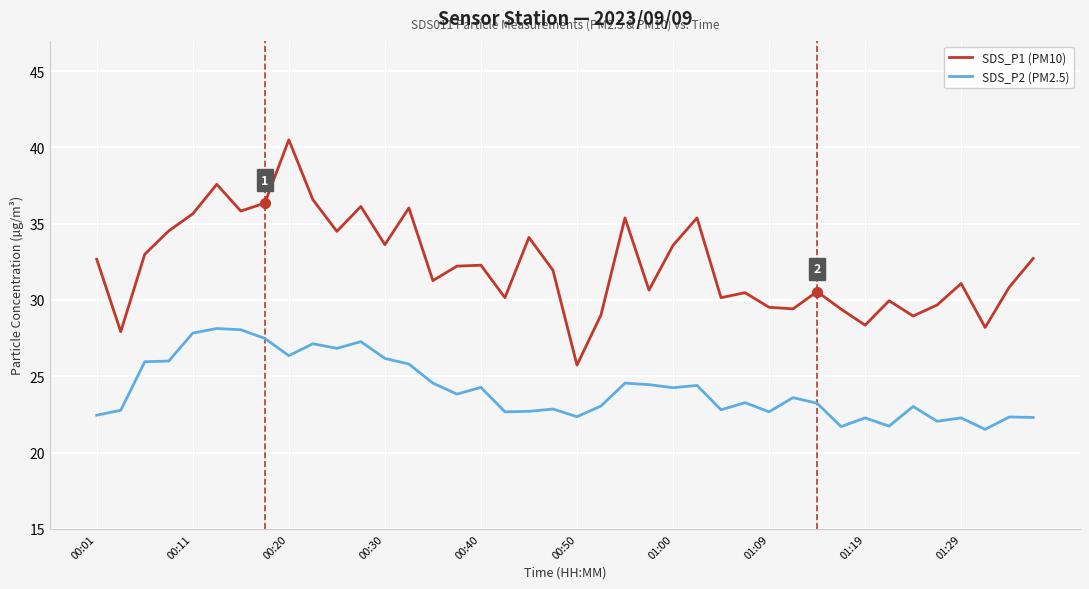

In SDS_P2 (PM2.5), how many points are lower than both neighbors (excluding endpoints)?

12